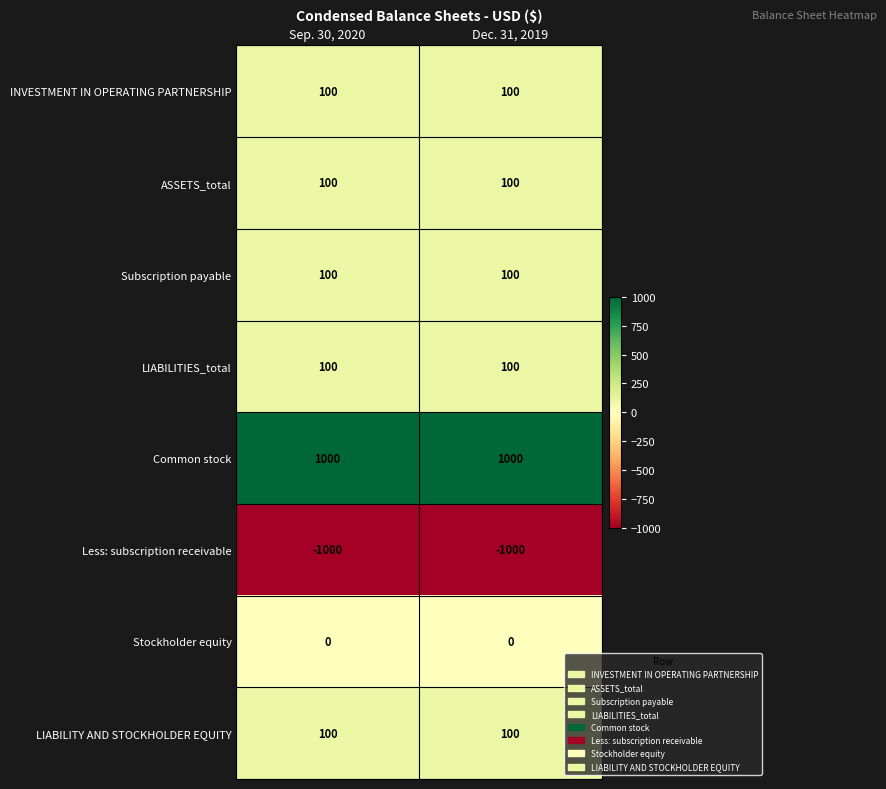

What is the difference between the highest and lowest values at Dec. 31, 2019?

2000